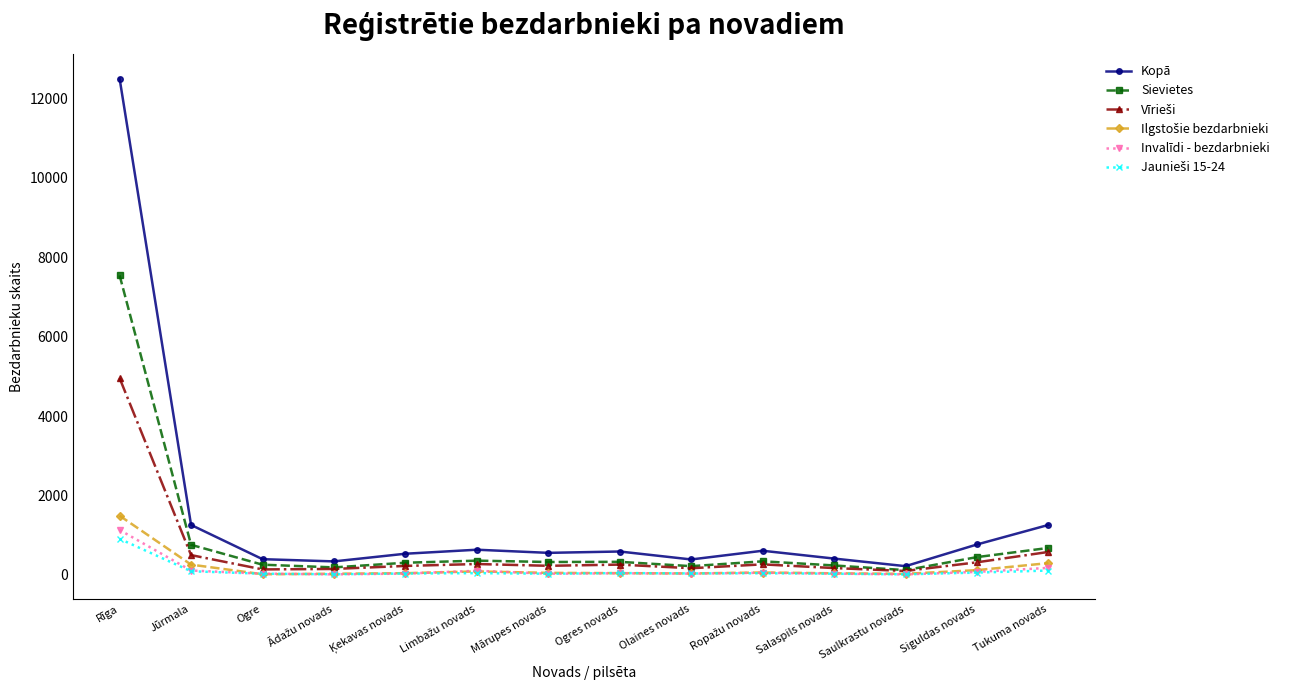

Which label corresponds to the largest value in the chart?

Rīga